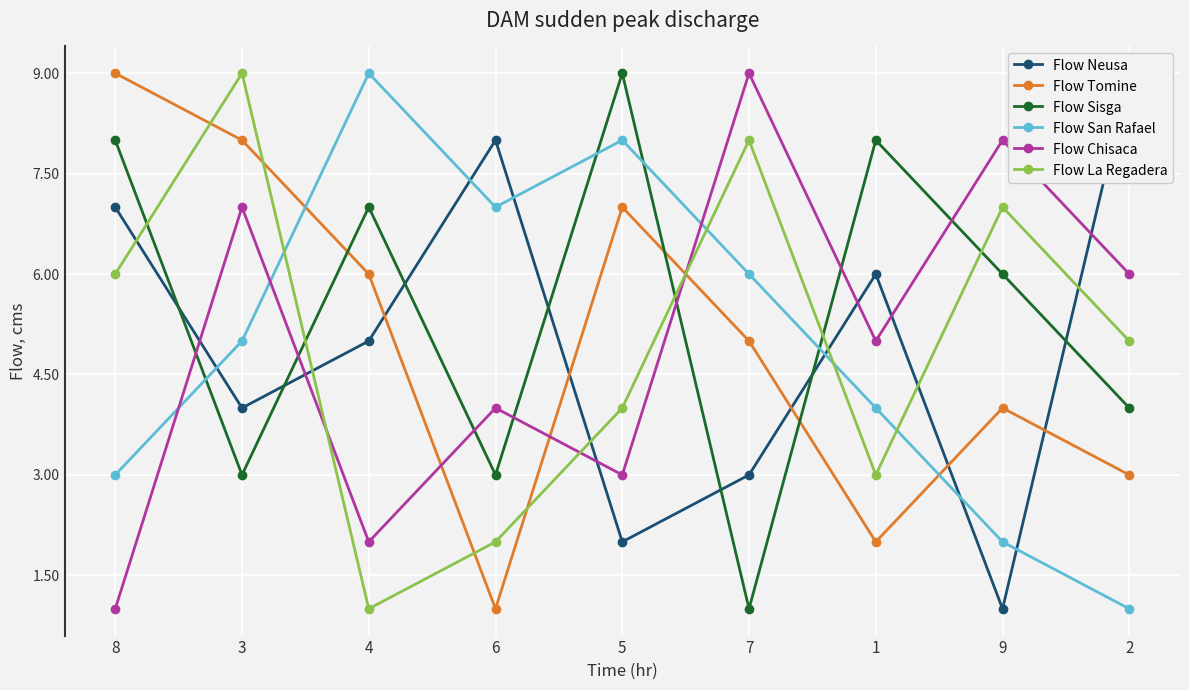

Which label corresponds to the largest value in the chart?

2